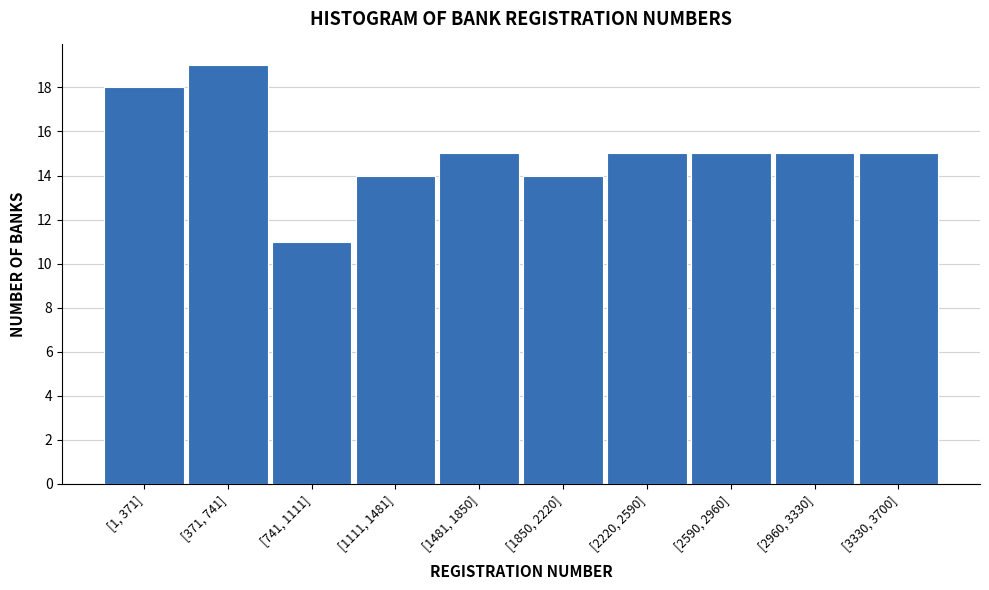

Reading left to right, what are all the values shown in this chart?

18	19	11	14	15	14	15	15	15	15